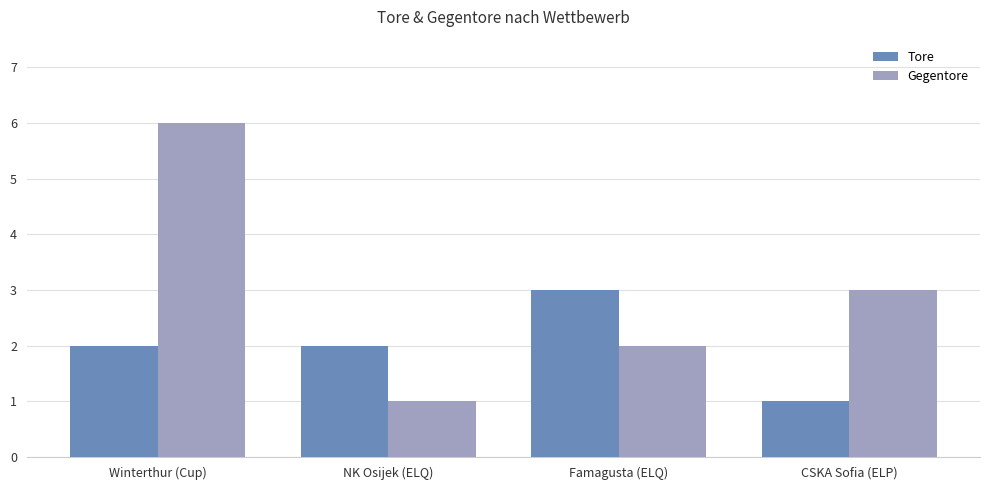

True or false: Tore has a value of 2 at Winterthur (Cup).

True